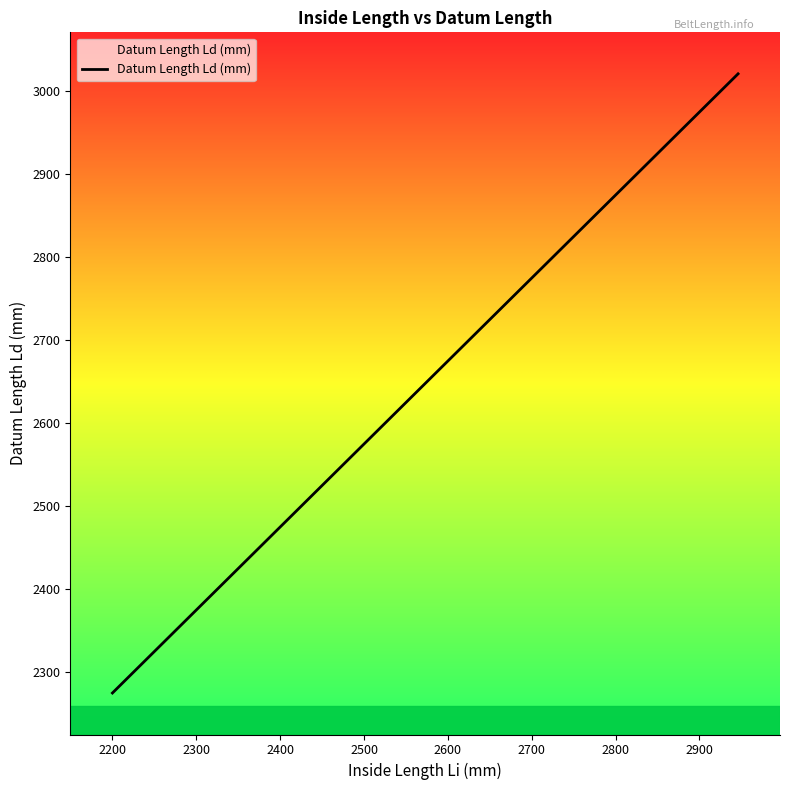

What is the difference between the maximum and minimum values?

746